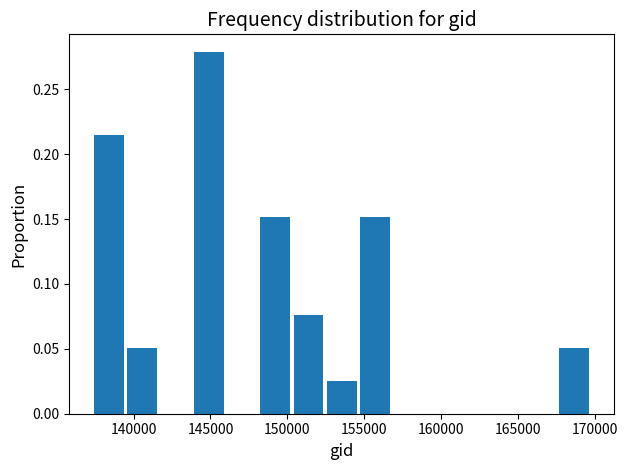

Reading left to right, transcribe this chart: for each bar, give the range it covers on the x-axis and its height. Neither the bar edges nor the heights are printed on the chart, so give them approximately, as read against the axes.

137500 to 139500: 0.215
139500 to 142000: 0.050
142000 to 144000: 0
144000 to 146000: 0.280
146000 to 148000: 0
148000 to 150500: 0.150
150500 to 152500: 0.075
152500 to 154500: 0.025
154500 to 157000: 0.150
157000 to 159000: 0
159000 to 161000: 0
161000 to 163500: 0
163500 to 165500: 0
165500 to 167500: 0
167500 to 170000: 0.050